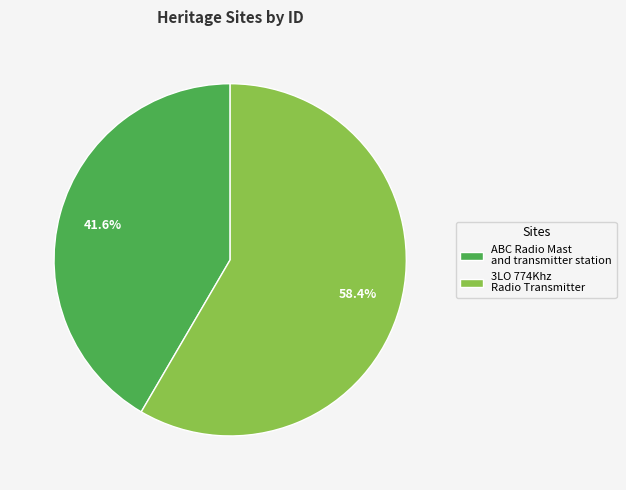

Does 3LO 774Khz Radio Transmitter represent more than half of the total?

Yes